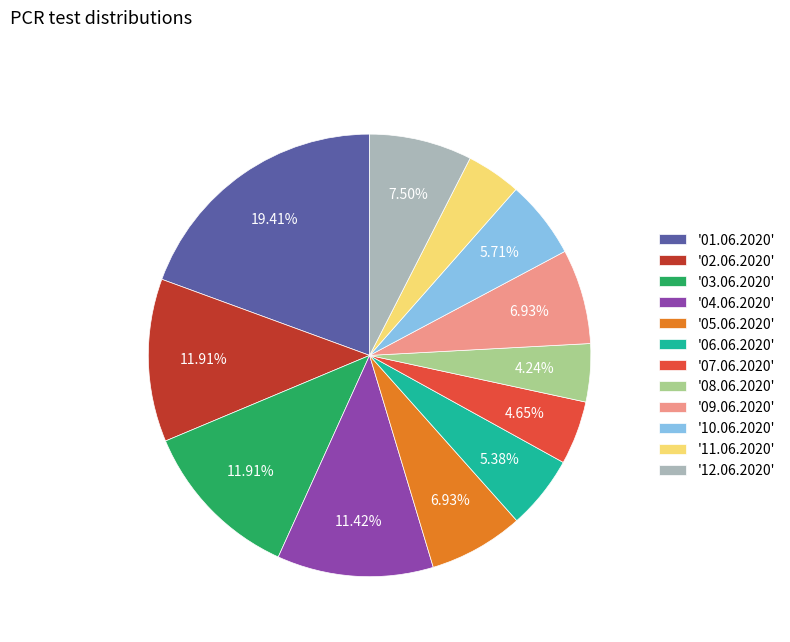

Combined, do '04.06.2020' and '12.06.2020' account for over 50%?

No